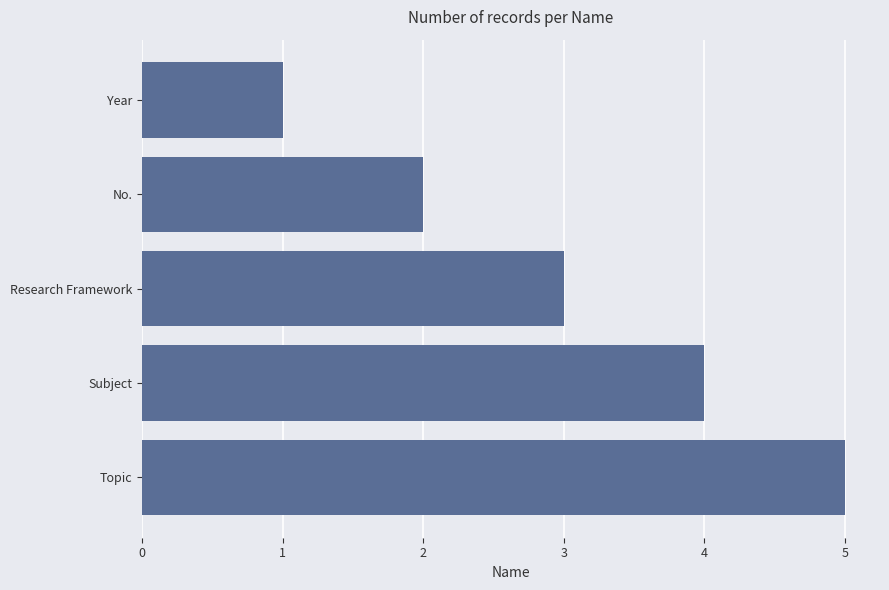

What is the difference between the values at Research Framework and Topic?

2